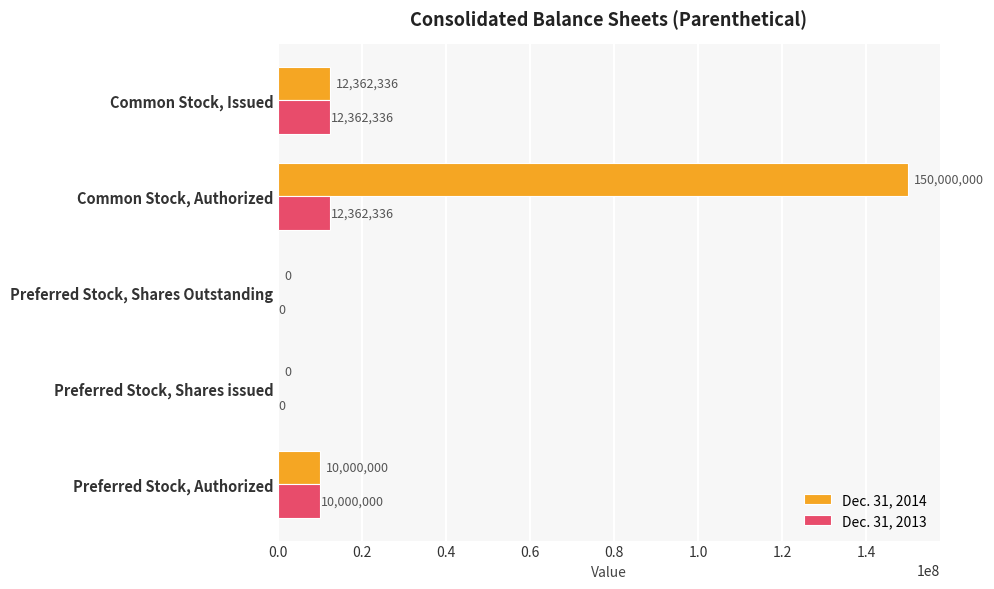

What are all the series names shown in the legend?

Dec. 31, 2014, Dec. 31, 2013